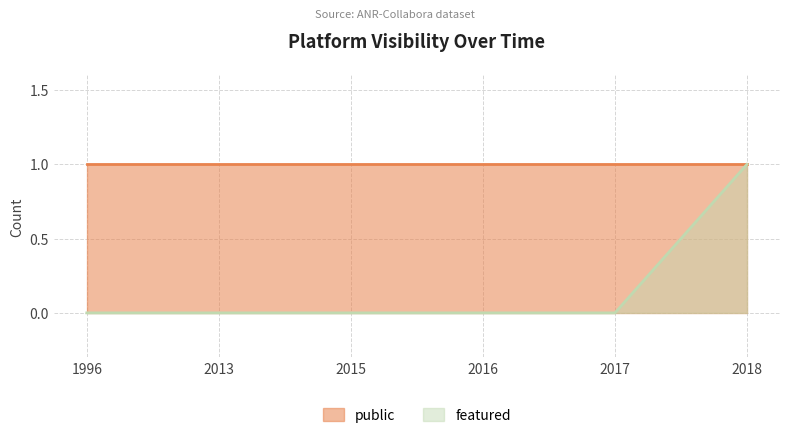

What is the difference between the maximum and minimum values?

1